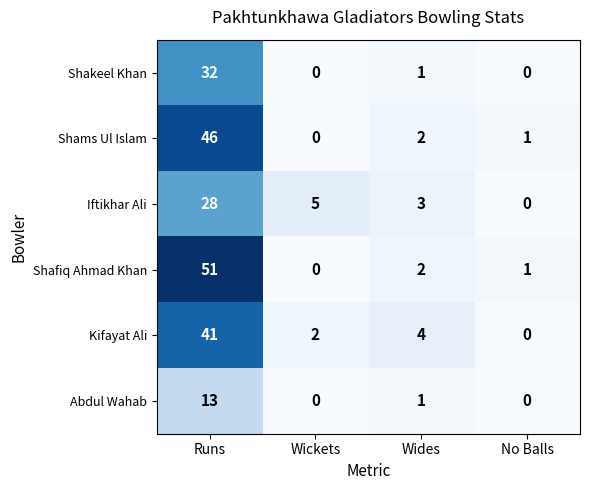

List the labels in order of Shafiq Ahmad Khan value, smallest first.

Wickets, No Balls, Wides, Runs